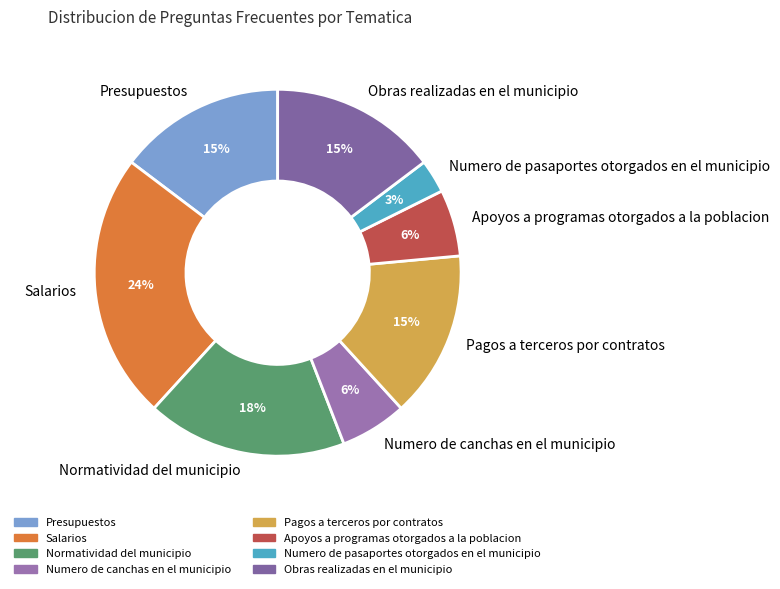

To the nearest percent, what percentage of the pie is Numero de canchas en el municipio?

6%